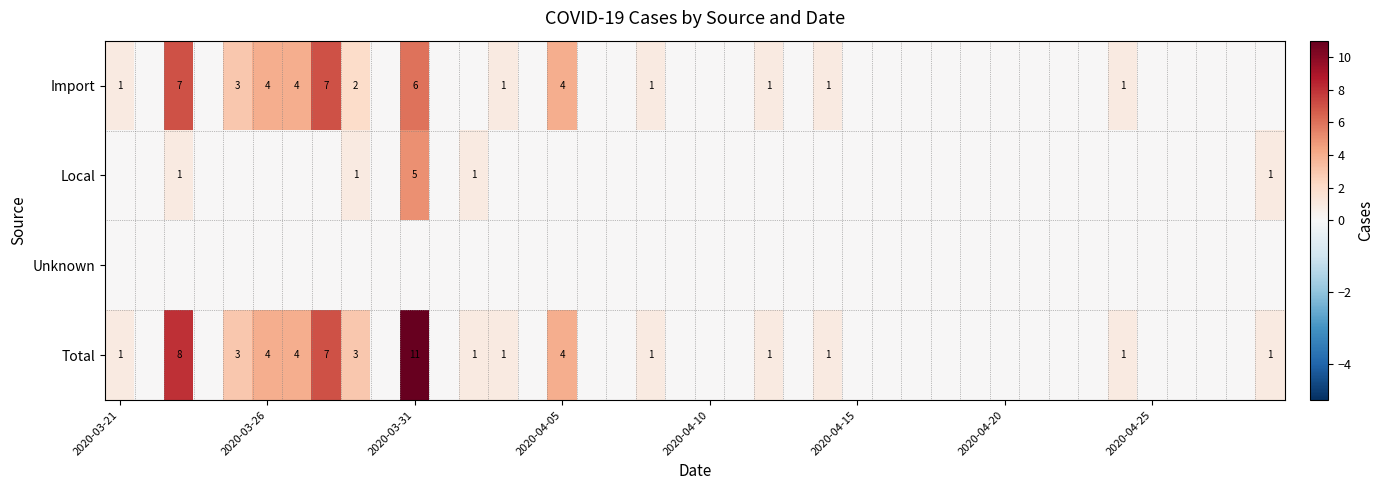

How many positive values does the Total series have?

16